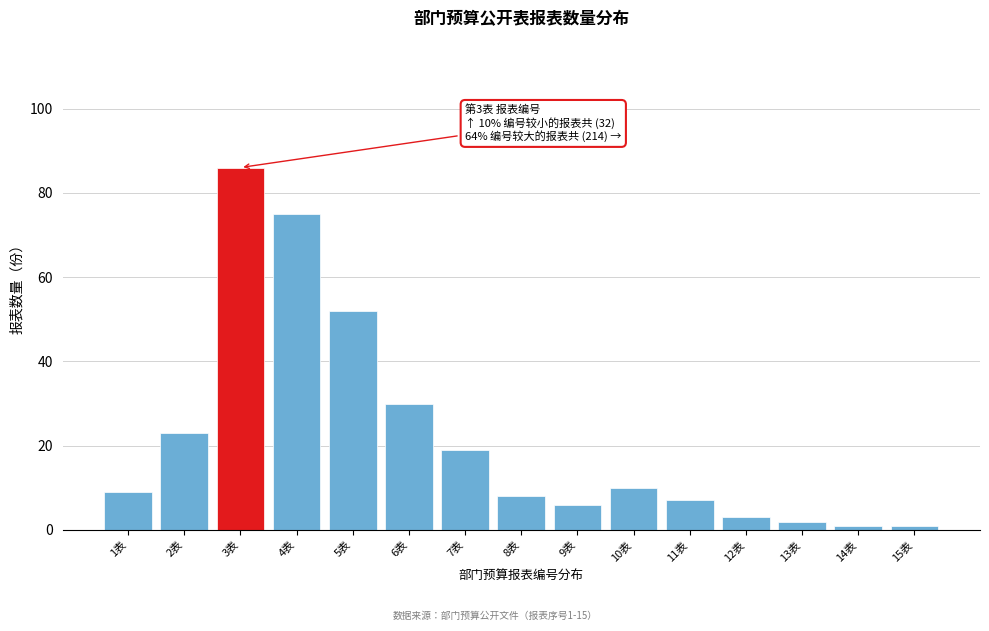

Reading left to right, what are all the values shown in this chart?

1表=9	2表=23	3表=86	4表=75	5表=52	6表=30	7表=19	8表=8	9表=6	10表=10	11表=7	12表=3	13表=2	14表=1	15表=1